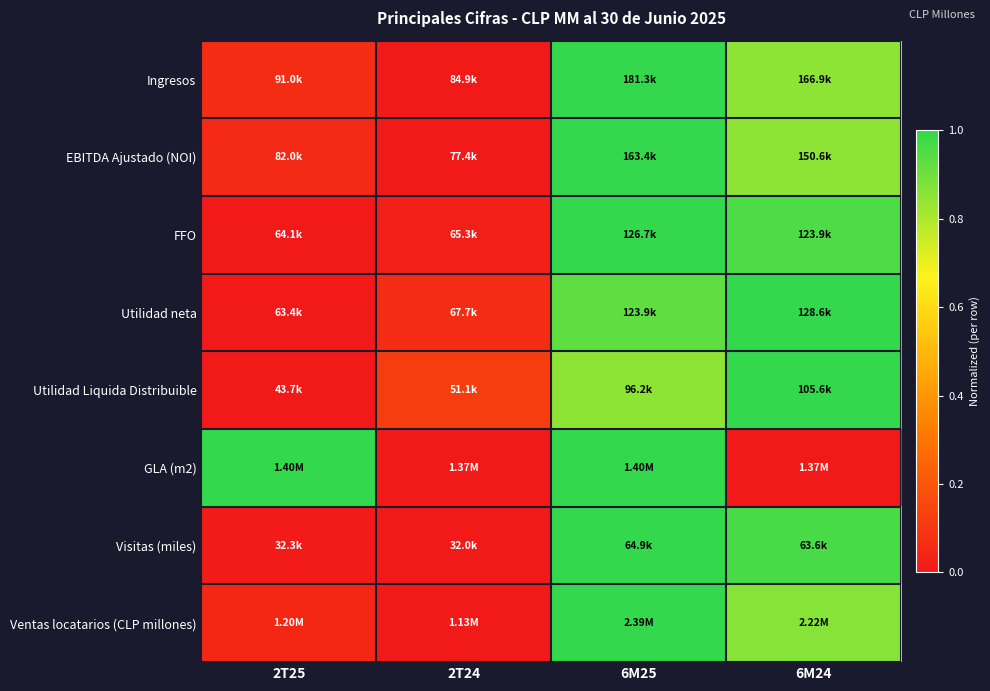

Reading right to left, extract all data points from this chart.

Ingresos: 6M24=0.9	6M25=1.0	2T24=0.0	2T25=0.1
EBITDA Ajustado (NOI): 6M24=0.9	6M25=1.0	2T24=0.0	2T25=0.1
FFO: 6M24=1.0	6M25=1.0	2T24=0.0	2T25=0.0
Utilidad neta: 6M24=1.0	6M25=0.9	2T24=0.1	2T25=0.0
Utilidad Liquida Distribuible: 6M24=1.0	6M25=0.8	2T24=0.1	2T25=0.0
GLA (m2): 6M24=0.0	6M25=1.0	2T24=0.0	2T25=1.0
Visitas (miles): 6M24=1.0	6M25=1.0	2T24=0.0	2T25=0.0
Ventas locatarios (CLP millones): 6M24=0.9	6M25=1.0	2T24=0.0	2T25=0.1